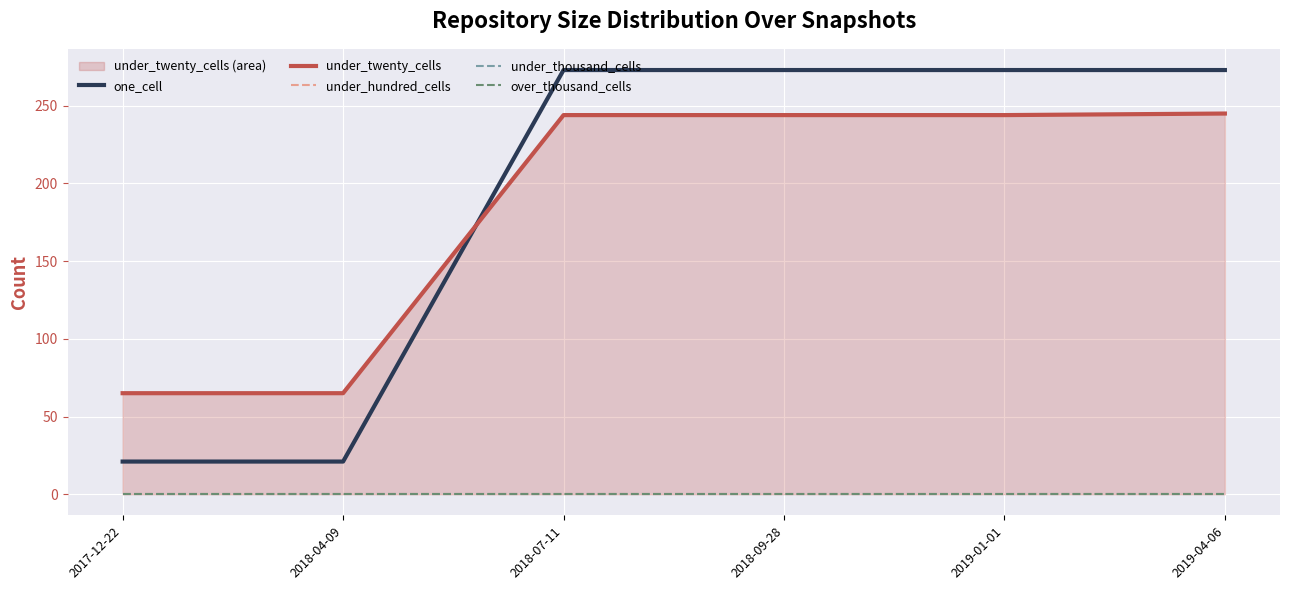

Which label corresponds to the largest value in the chart?

2018-07-11